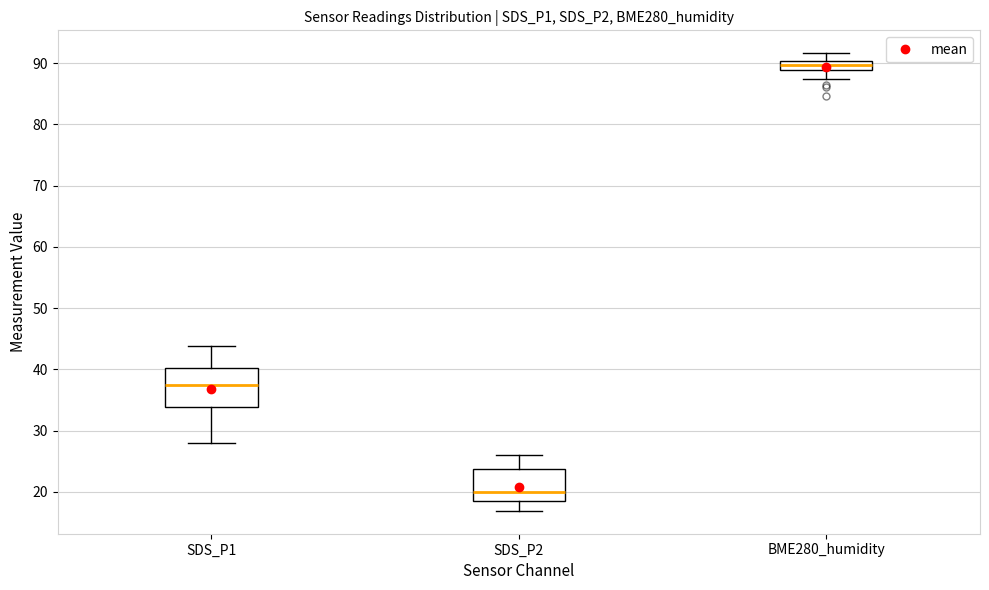

Where does the lower whisker of the box for BME280_humidity end on the y-axis? The values are not printed on the chart, so give them approximately, as read against the axis.

87